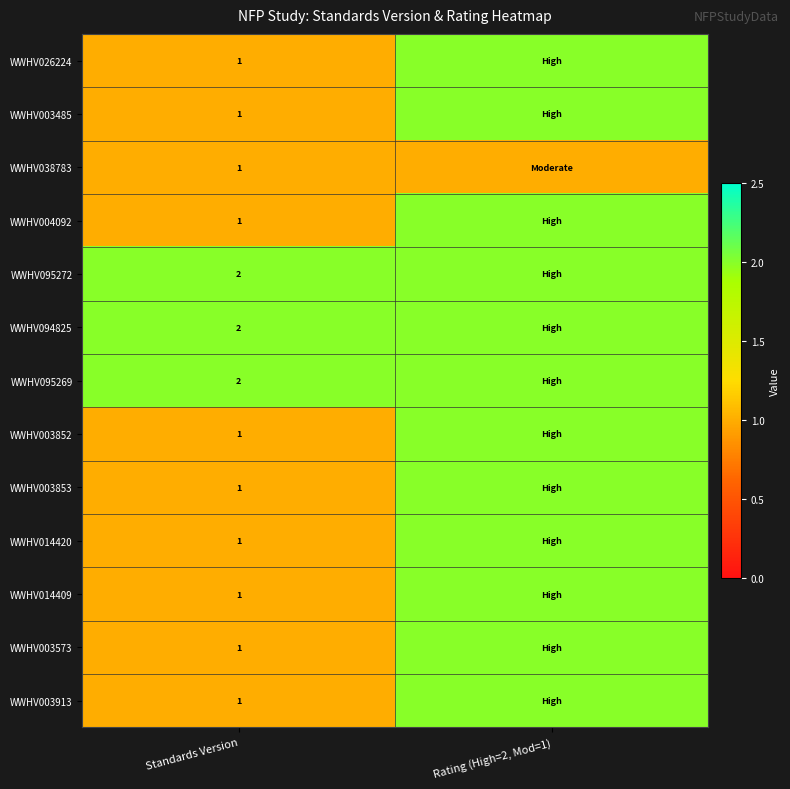

What is the total value across all series at Standards Version?

16